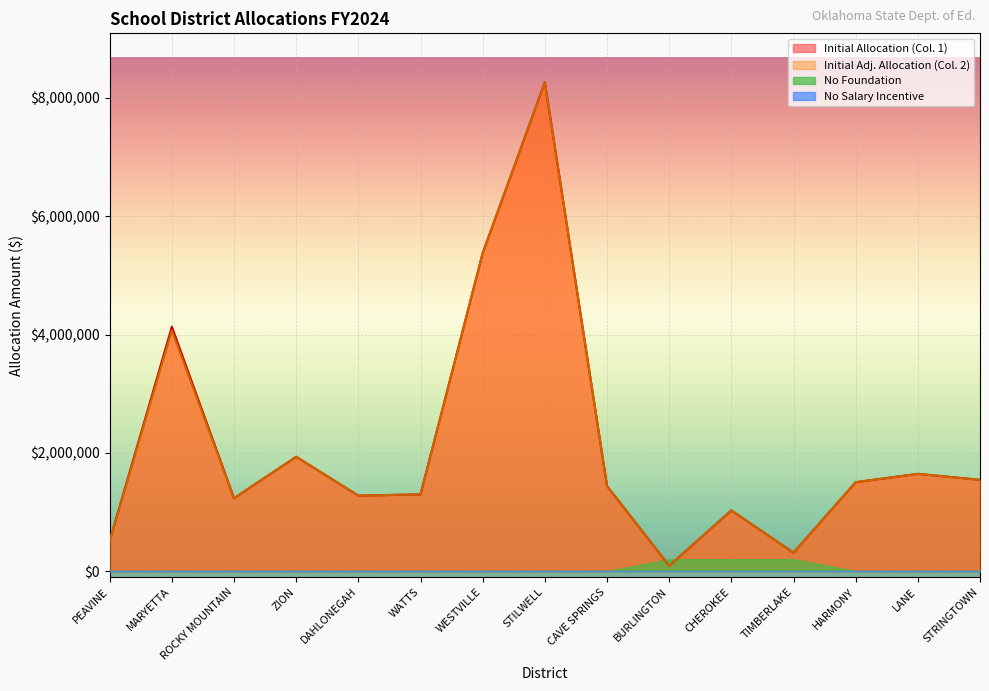

At which label does Initial Allocation (Col. 1) reach its minimum?

BURLINGTON